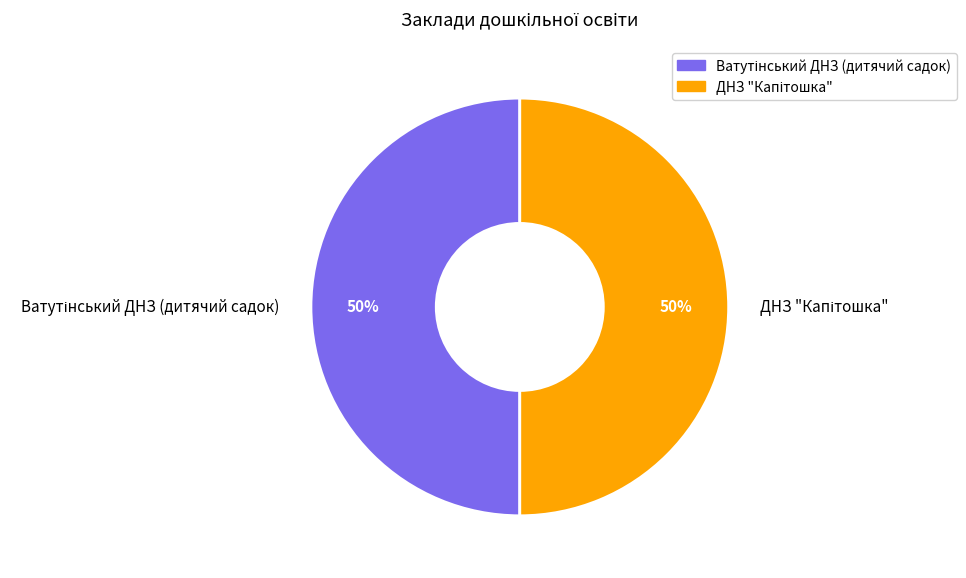

How many segments does this pie chart have?

2